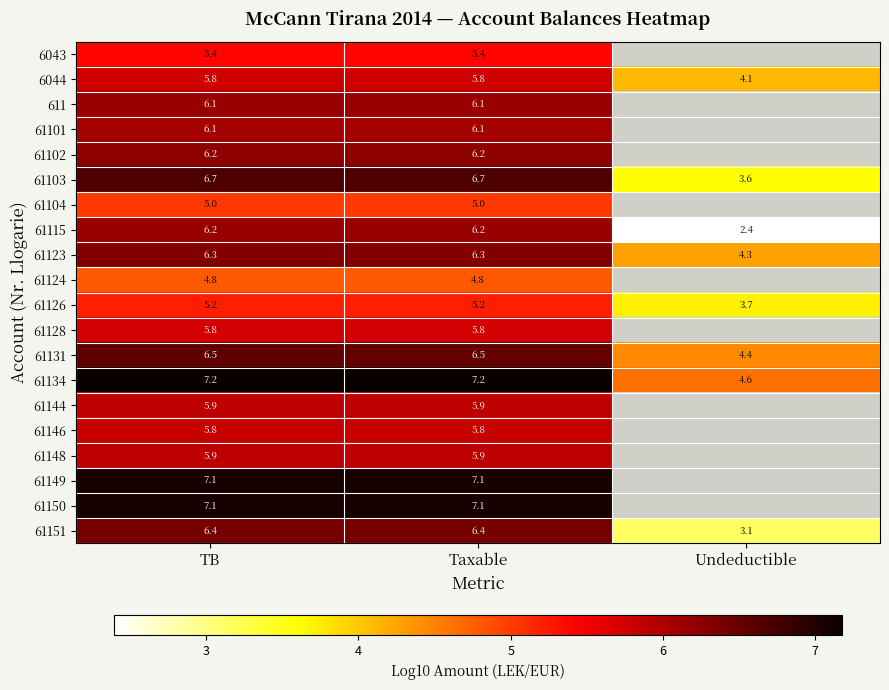

What is the difference between the maximum and minimum values in the 61126 series?

1.5